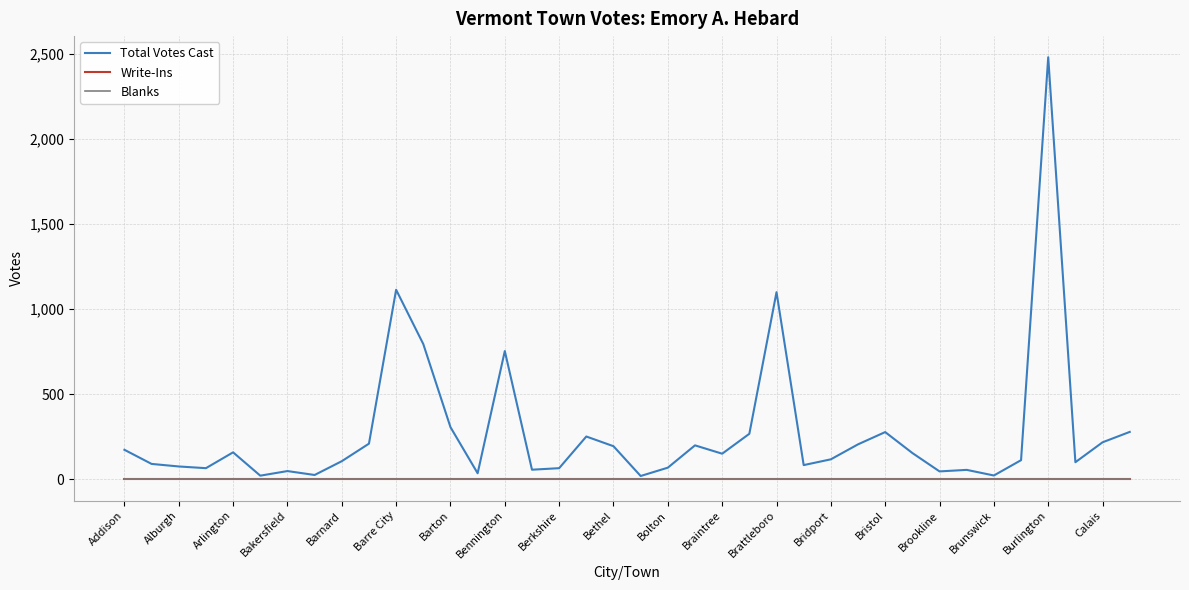

What is the minimum value for Total Votes Cast?

20